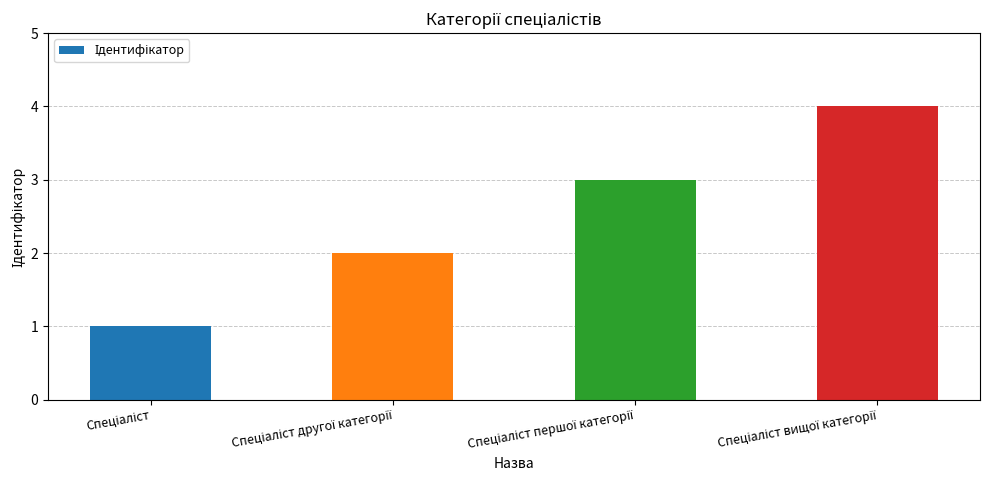

What is the greatest value displayed?

4